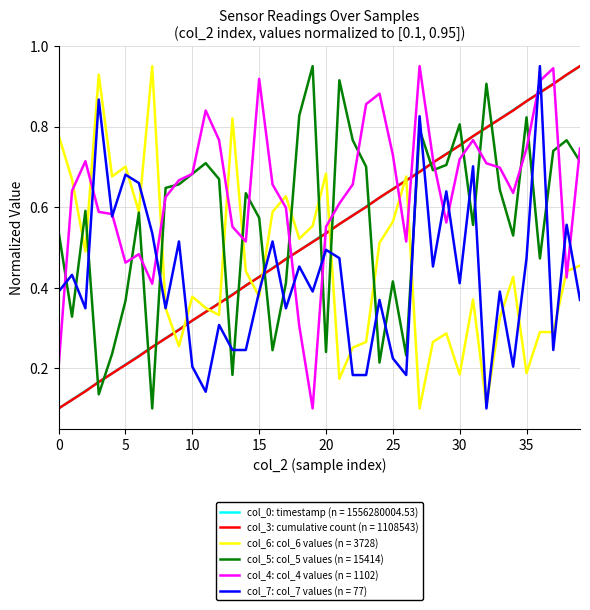

Which series has the largest total across all categories?

col_4: col_4 values (n = 1102)